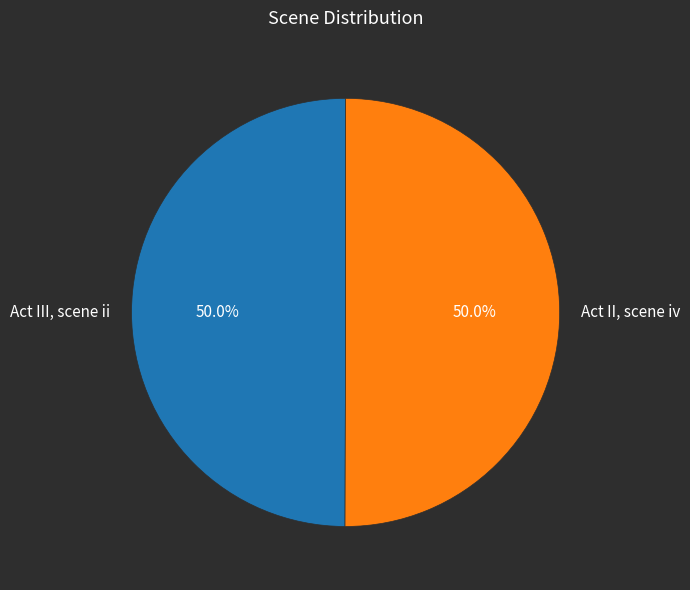

What portion of the pie excludes Act II, scene iv?

50.0%